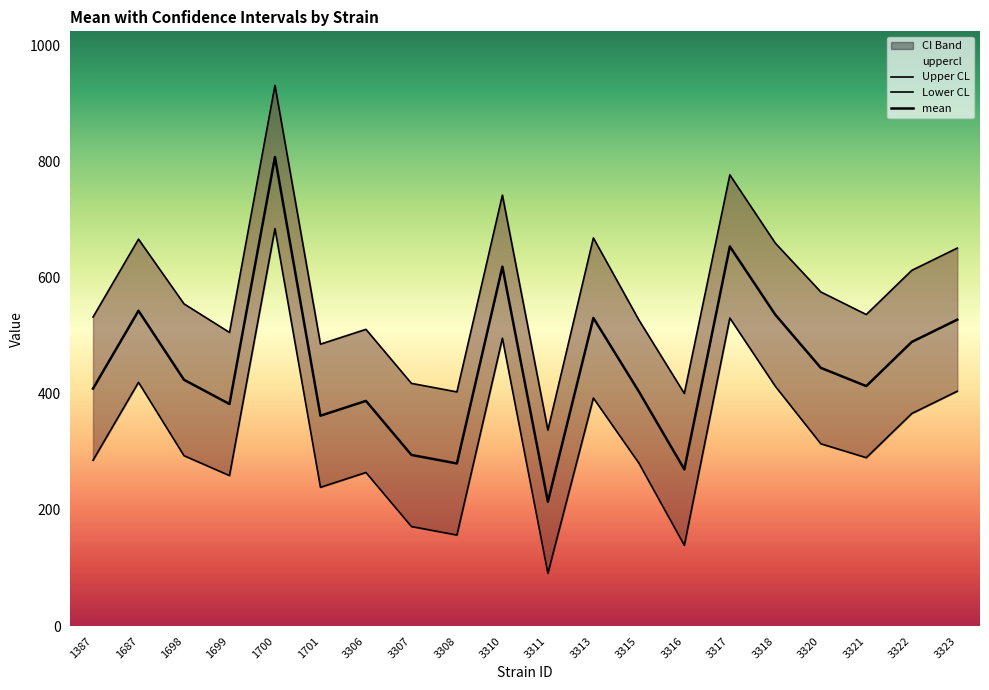

True or false: Lower CL and mean cross at least once.

False